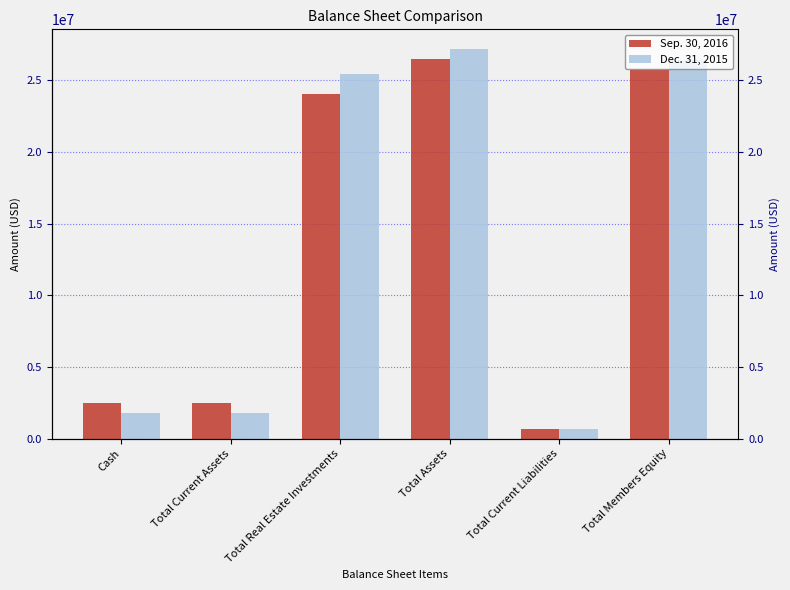

What is the sum of all Sep. 30, 2016 values?

81918181